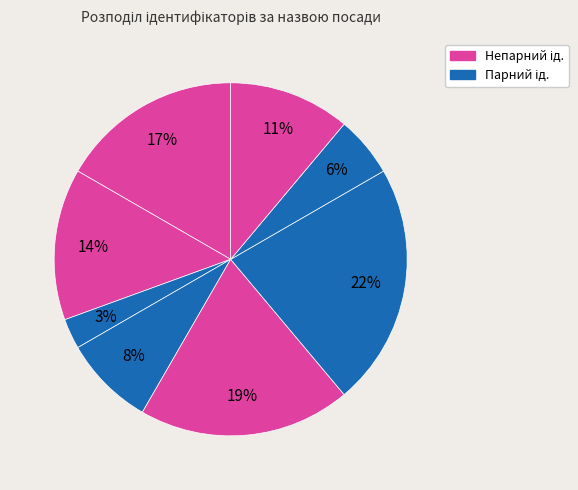

Count the number of slices in the pie.

8